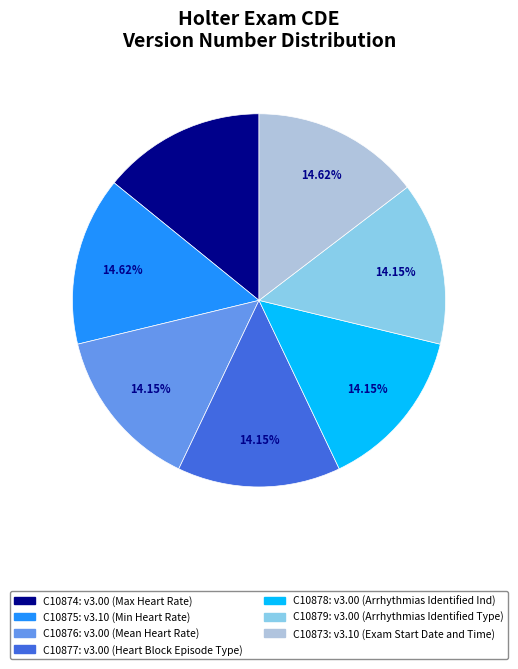

True or false: C10878 accounts for 14% of the total.

True